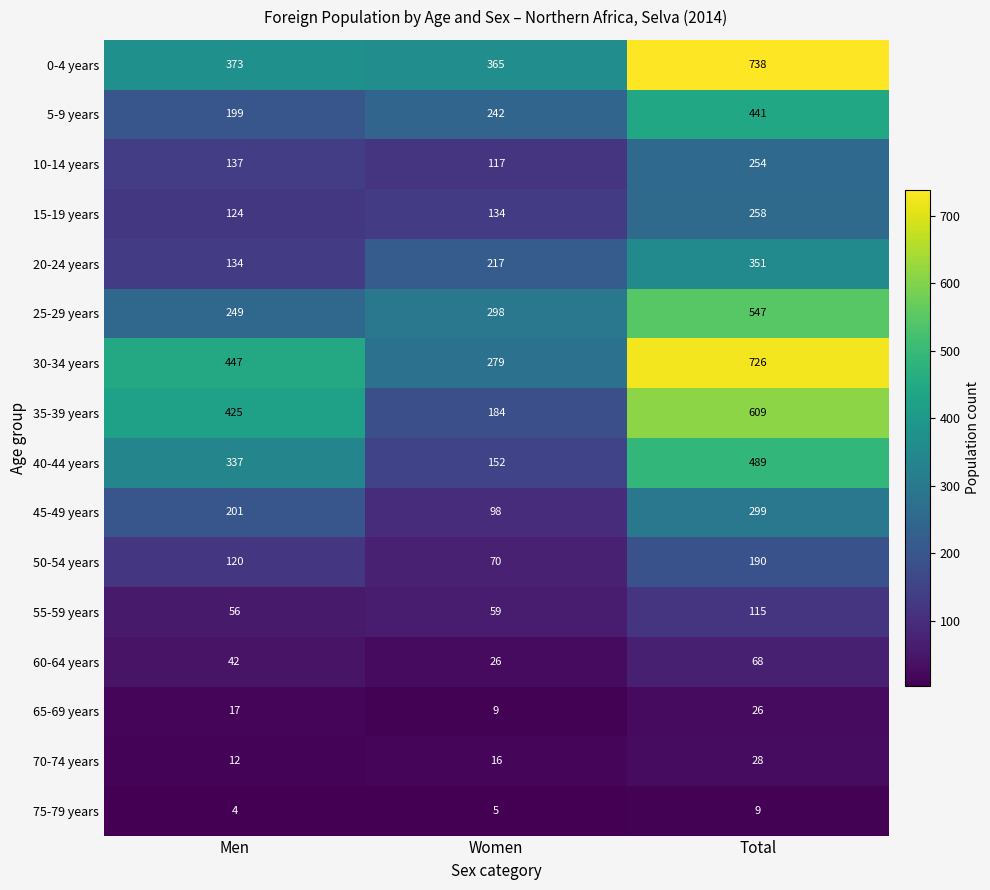

Which label corresponds to the smallest value in the chart?

Men